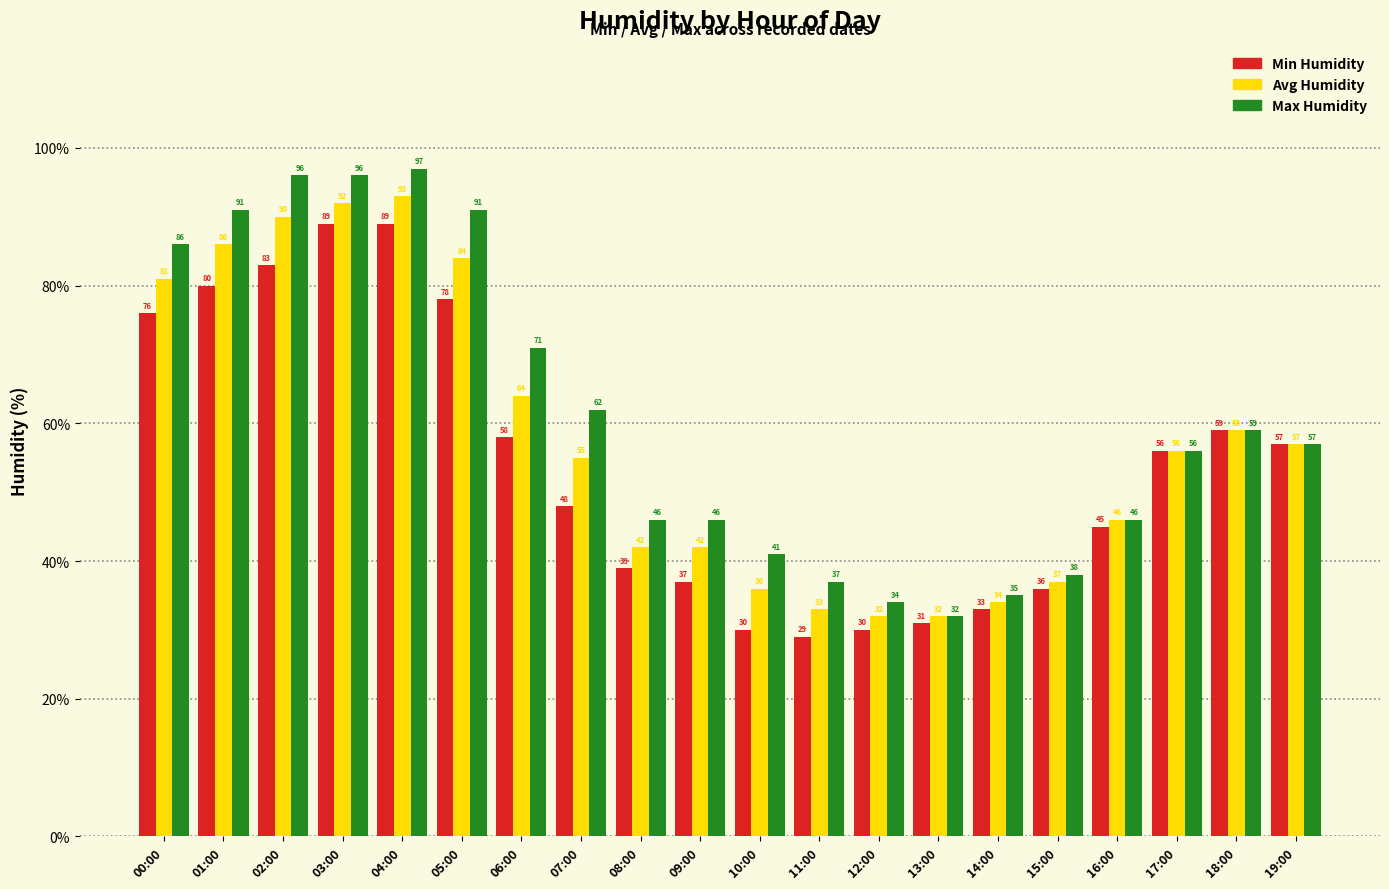

Which series has the widest spread of values?

Max Humidity